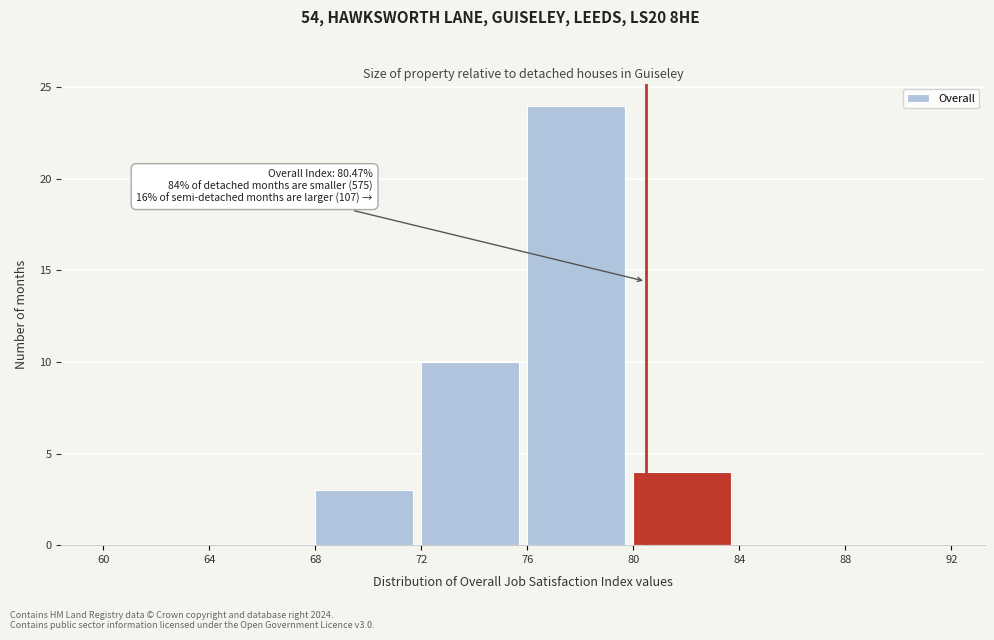

Which range on the x-axis has the tallest bar?

76 to 80